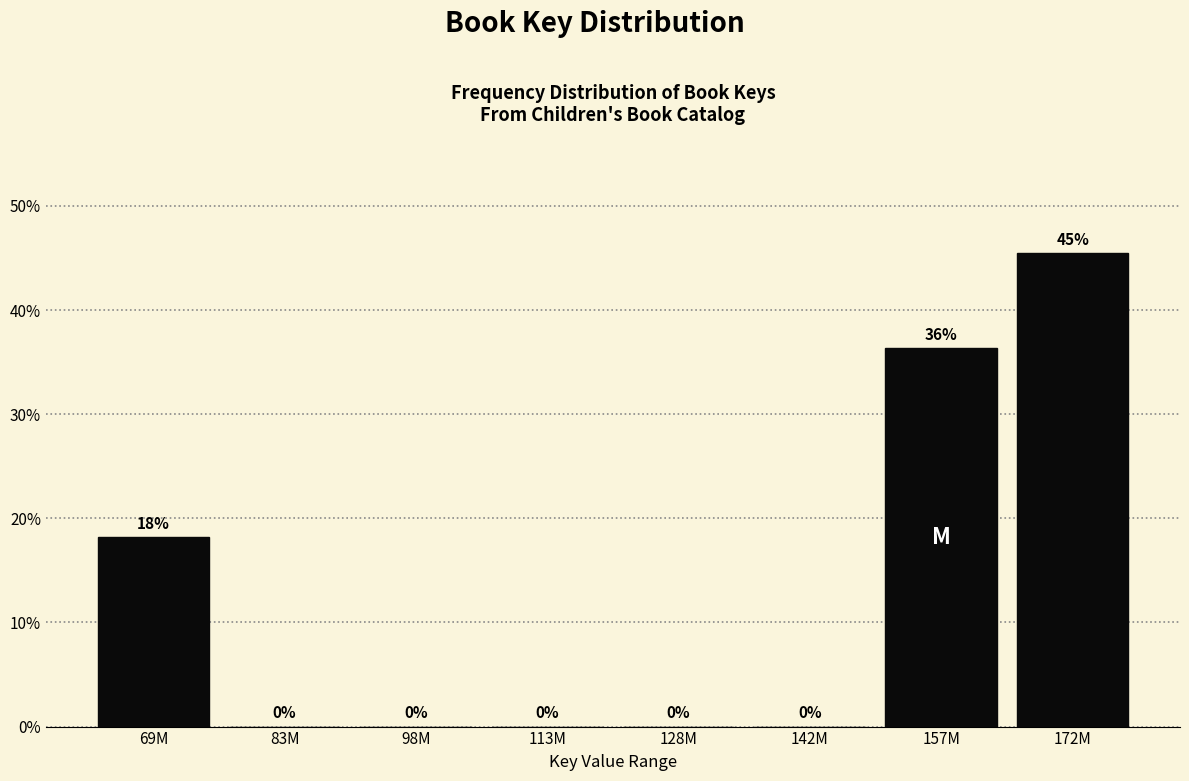

At which category does the chart reach its peak across all series?

172M